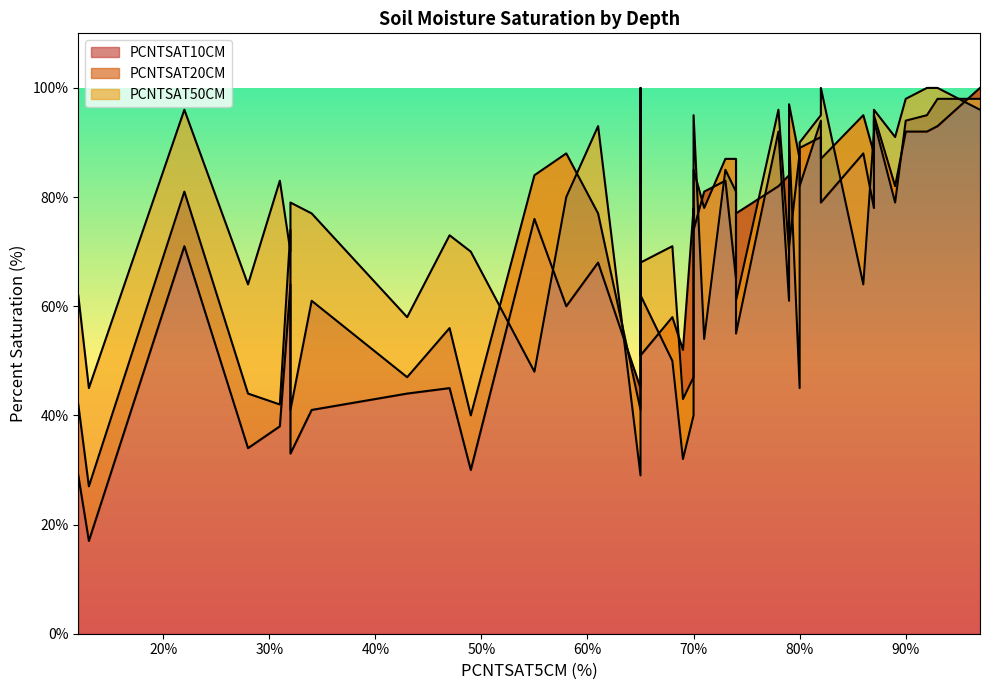

The PCNTSAT10CM series shows 100 at 97. True or false?

True